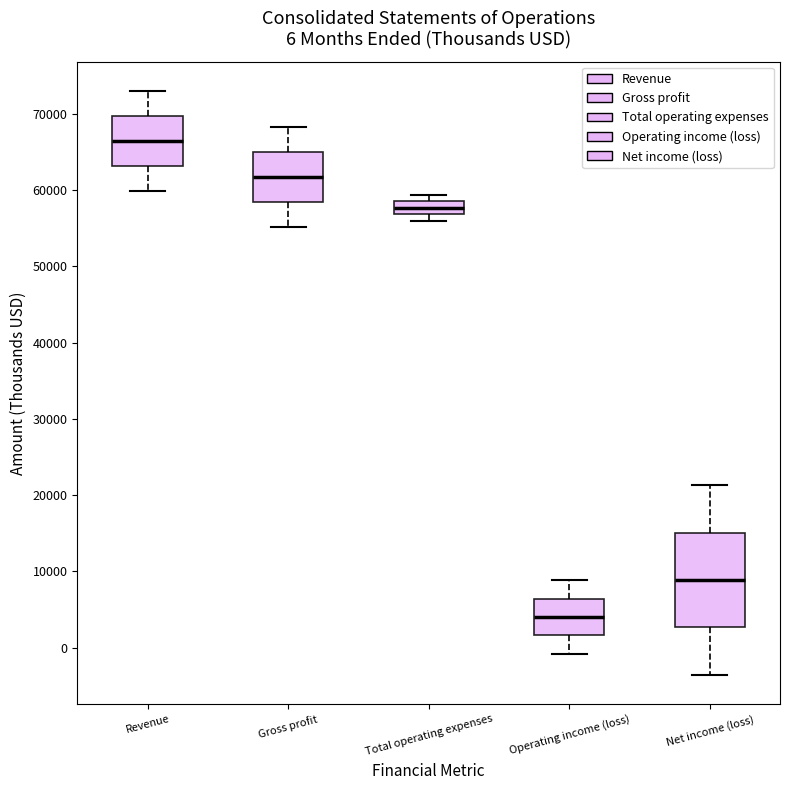

Which box is the tallest, from its lower edge to its upper edge?

Net income (loss)